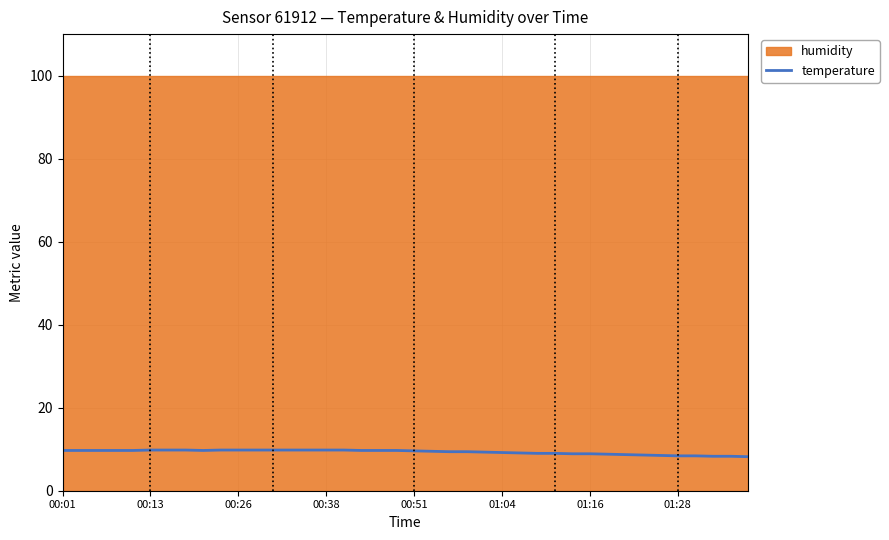

What is the highest value of the temperature series?

9.8